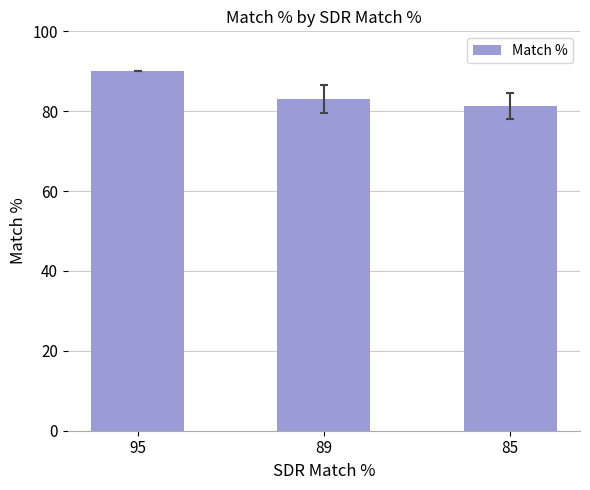

What is the difference between the values at 89 and 95?

6.9